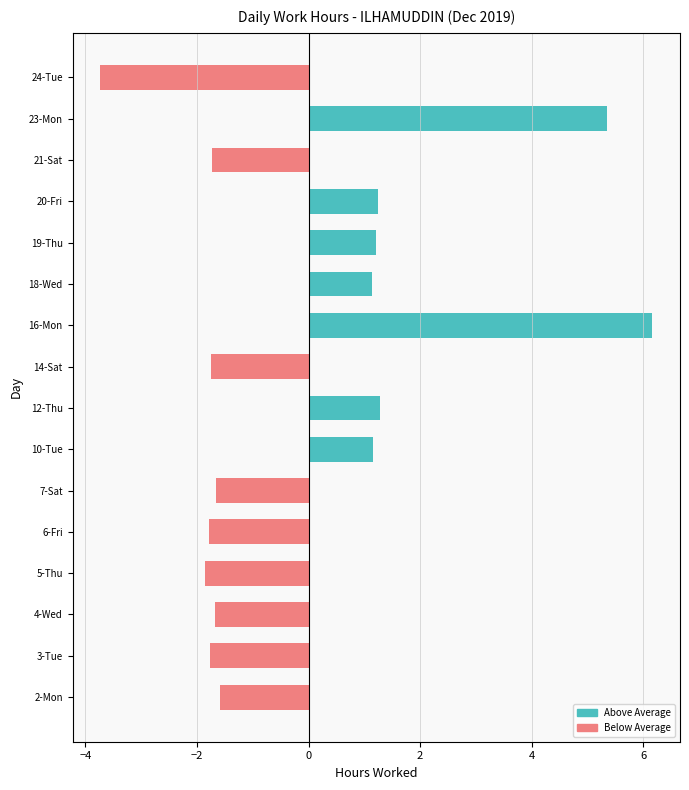

What is the change in value from 10-Tue to 23-Mon?

+4.2